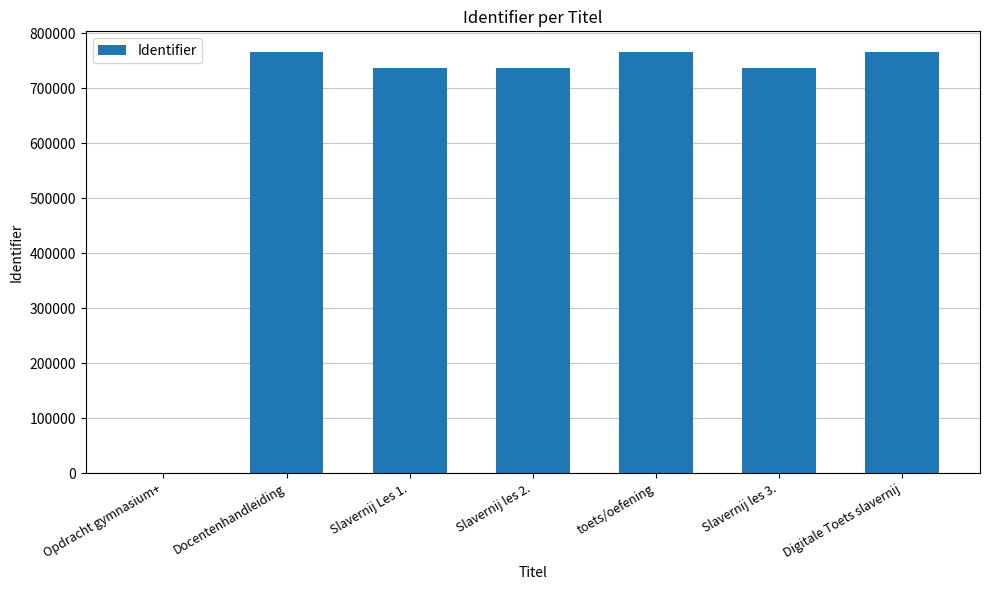

What is the change in value from Opdracht gymnasium+ to Digitale Toets slavernij?

+765152